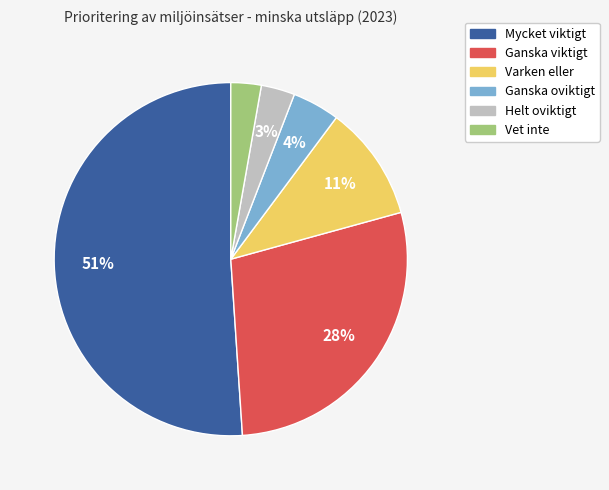

Combined, do Varken eller and Vet inte account for over 50%?

No